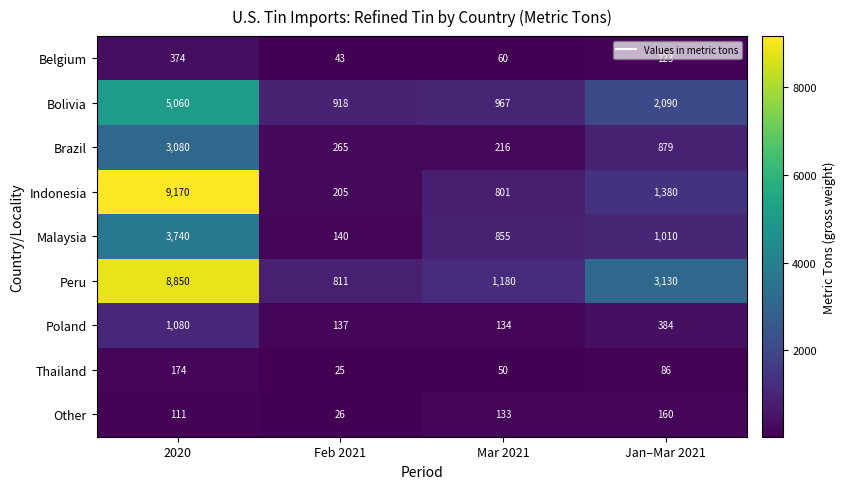

Which series has the largest range (max minus min)?

Indonesia